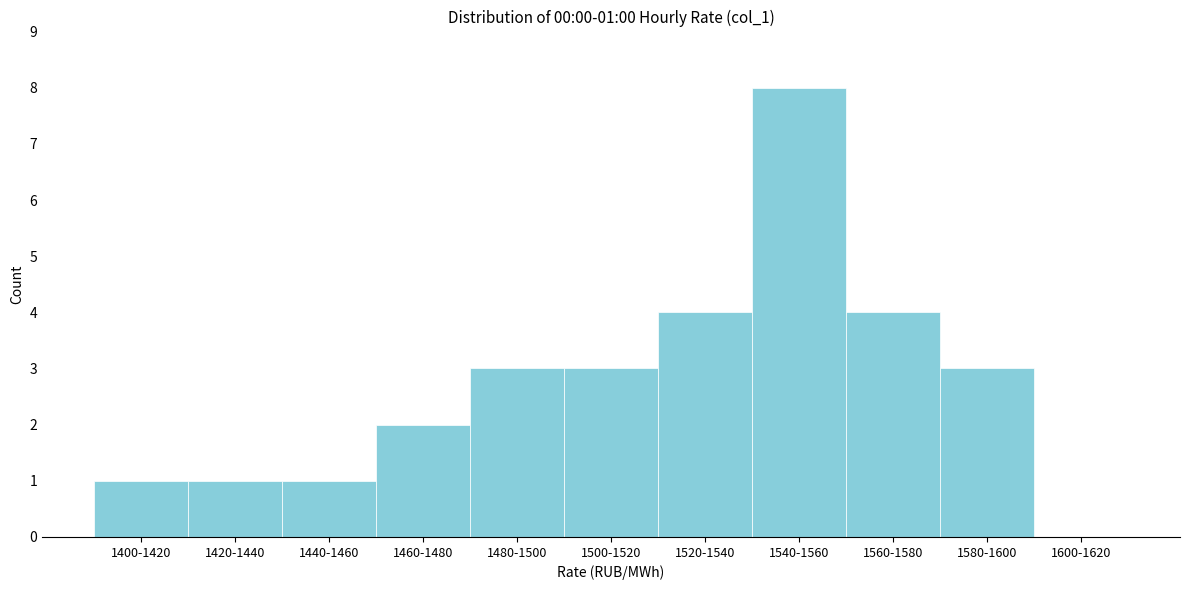

Reading left to right, transcribe all the data shown in this chart.

1400-1420=1	1420-1440=1	1440-1460=1	1460-1480=2	1480-1500=3	1500-1520=3	1520-1540=4	1540-1560=8	1560-1580=4	1580-1600=3	1600-1620=0